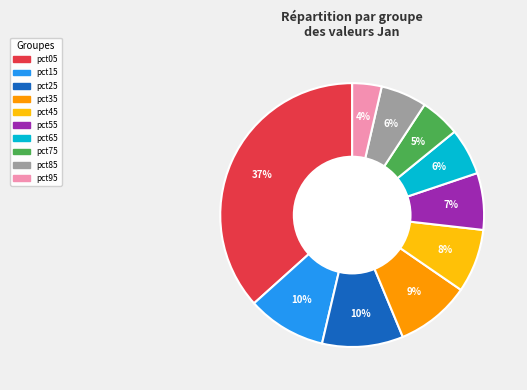

Do pct75 and pct95 together represent more than half of the pie?

No